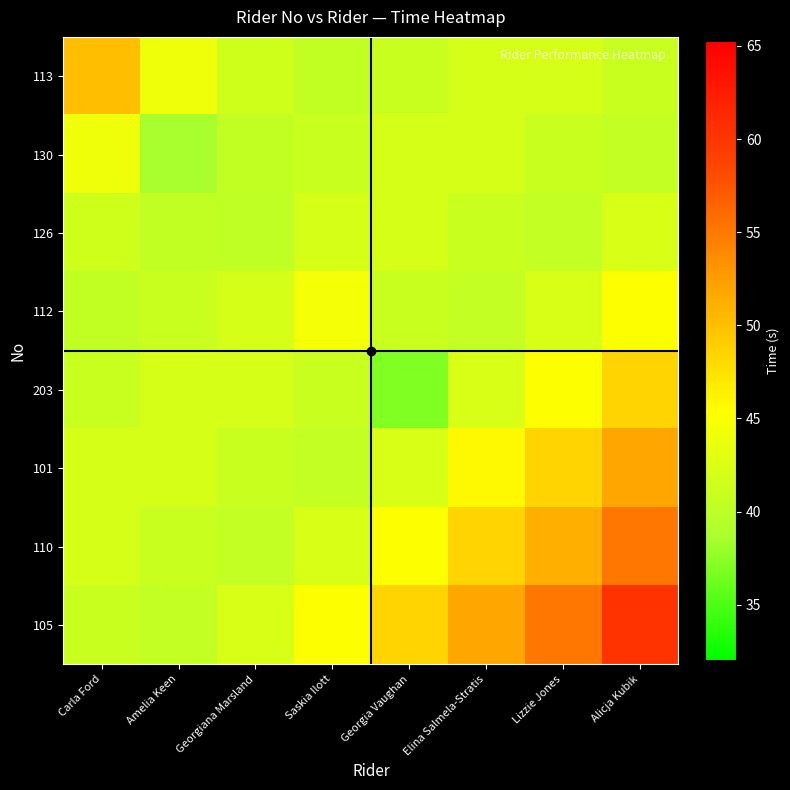

At how many categories does at least one series exceed 39?

8